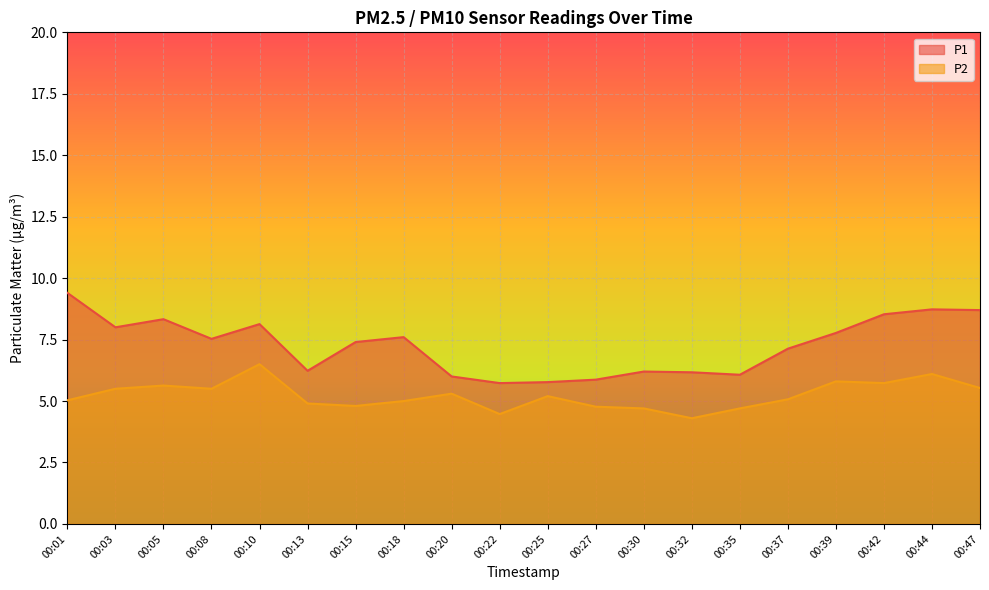

Which has a higher value, 00:25 or 00:42?

00:42